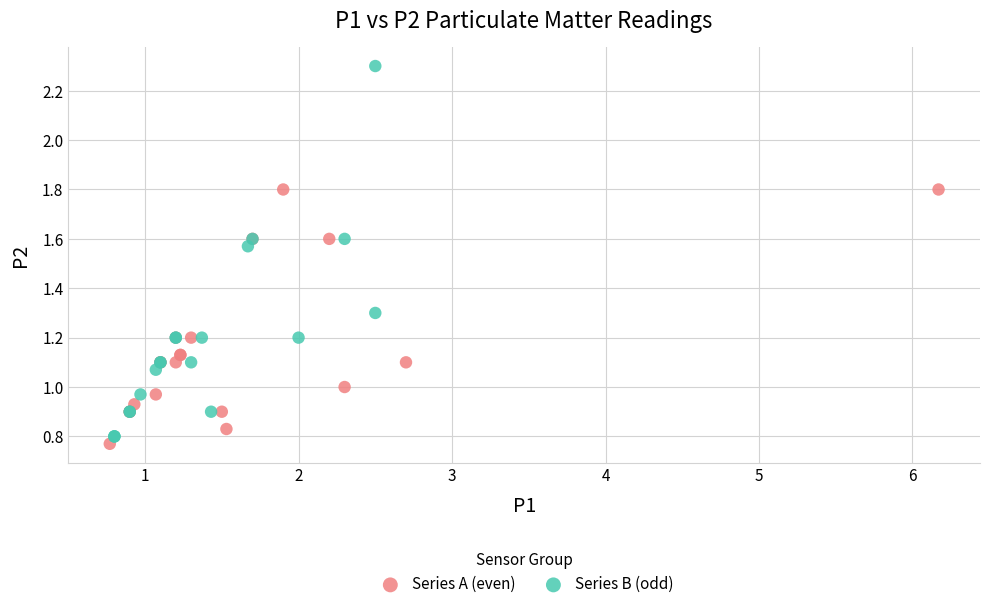

Which series contains the highest Y value?

Series B (odd)